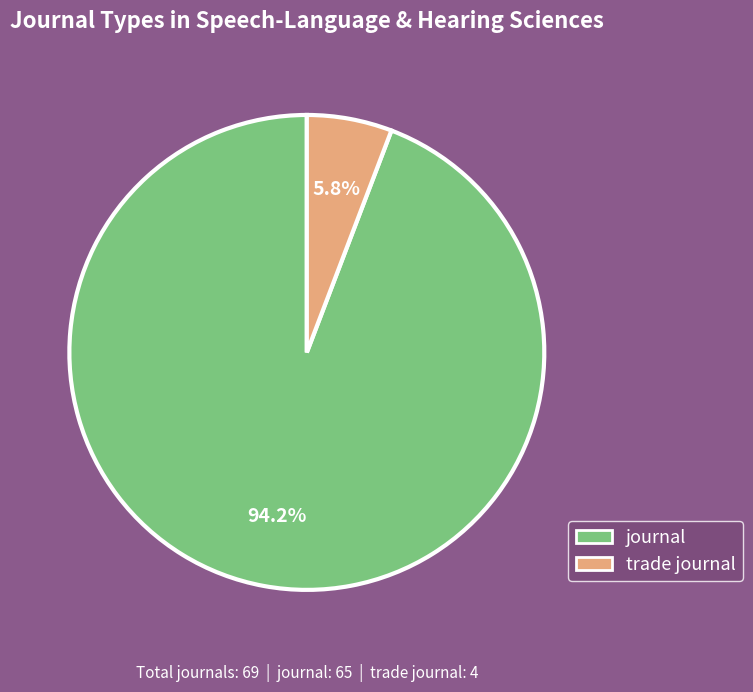

Is journal the majority of the pie?

Yes